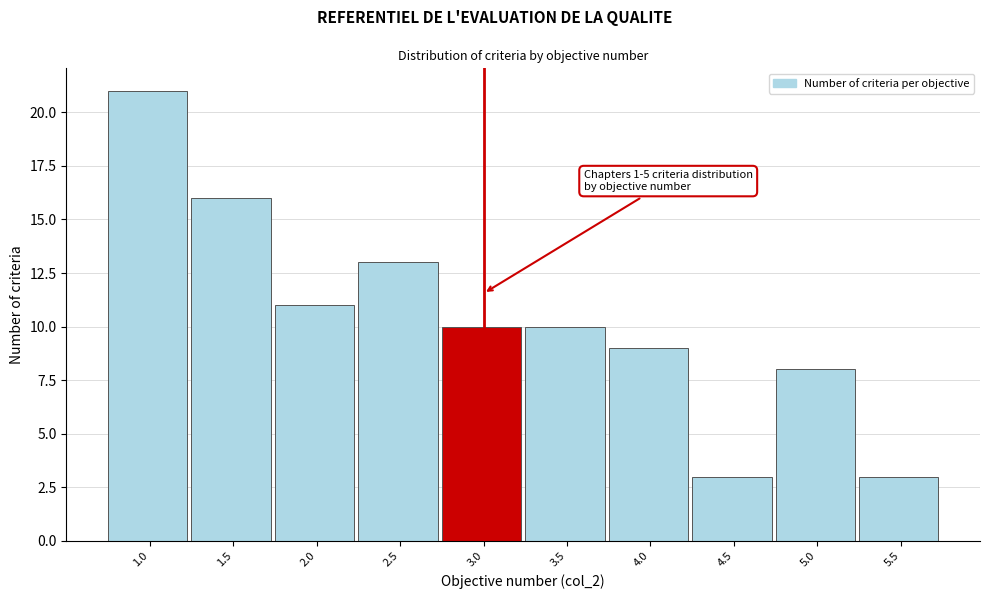

Reading left to right, what are all the values shown in this chart?

21	16	11	13	10	10	9	3	8	3